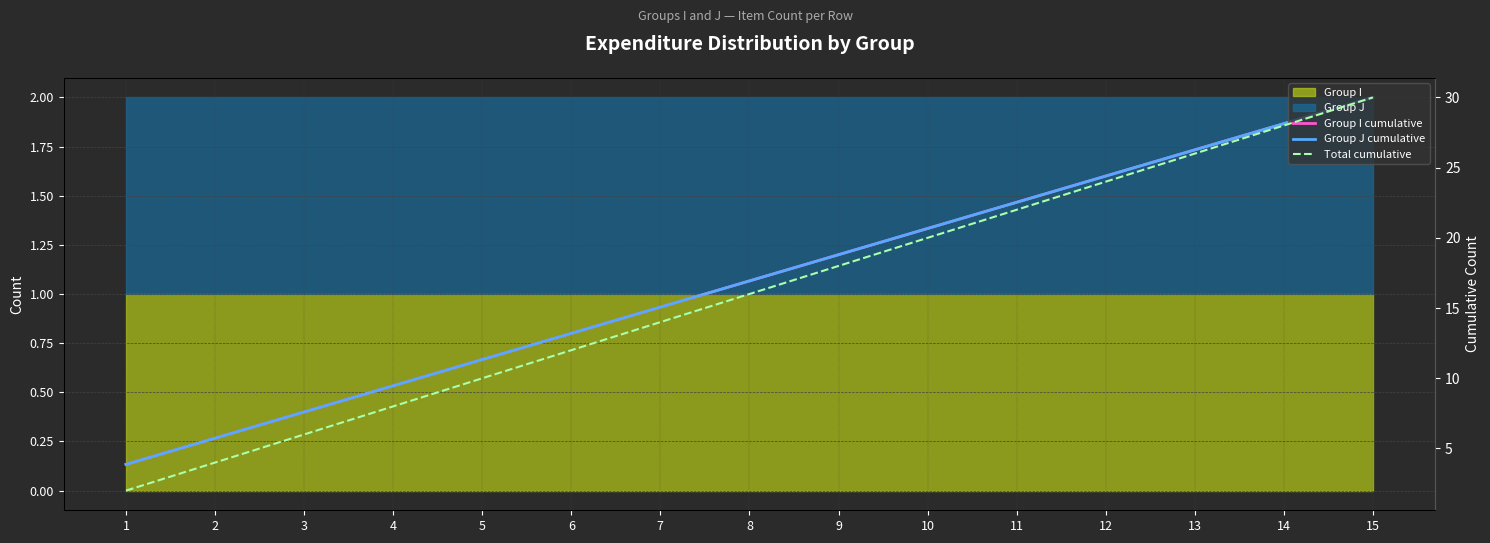

Read the Group I cumulative value at 12.

1.6